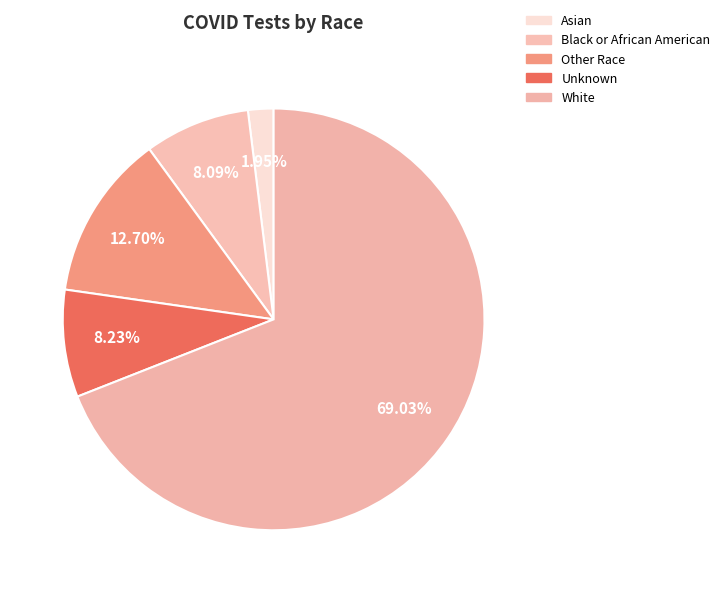

Is there any slice that represents more than half of the pie?

Yes